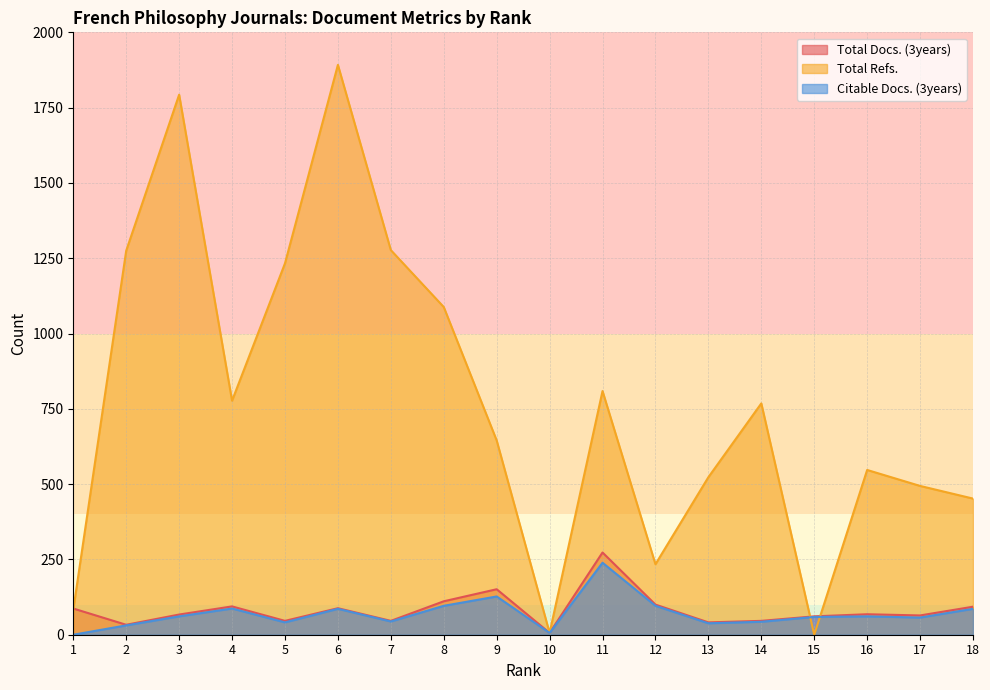

At which category does the chart reach its peak across all series?

6